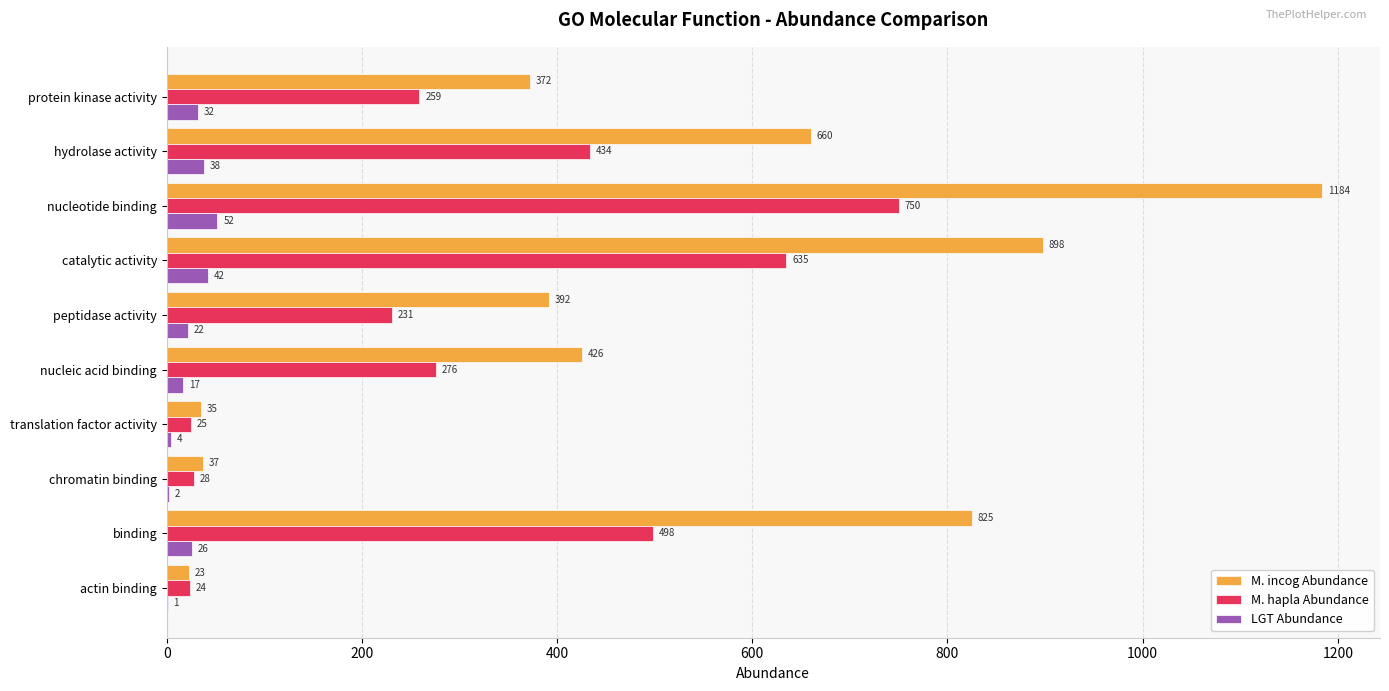

At which category does the chart reach its peak across all series?

nucleotide binding